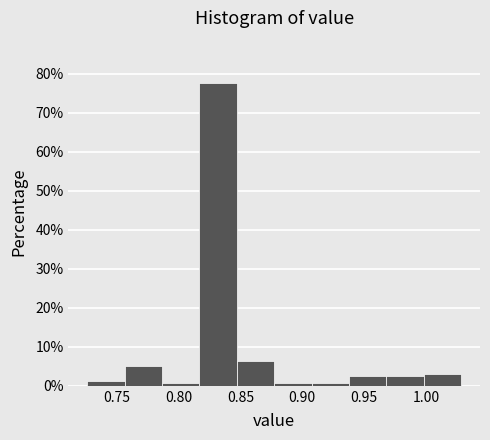

Reading left to right, list every bar in this chart as the range it spans on the x-axis followed by its height. Neither the bar edges nor the heights are printed on the chart, so give them approximately, as read against the axes.

0.725 to 0.755: 1
0.755 to 0.785: 5
0.785 to 0.815: under 1
0.815 to 0.845: 78
0.845 to 0.875: 6
0.875 to 0.910: under 1
0.910 to 0.940: under 1
0.940 to 0.970: 3
0.970 to 1.000: 3
1.000 to 1.030: 3